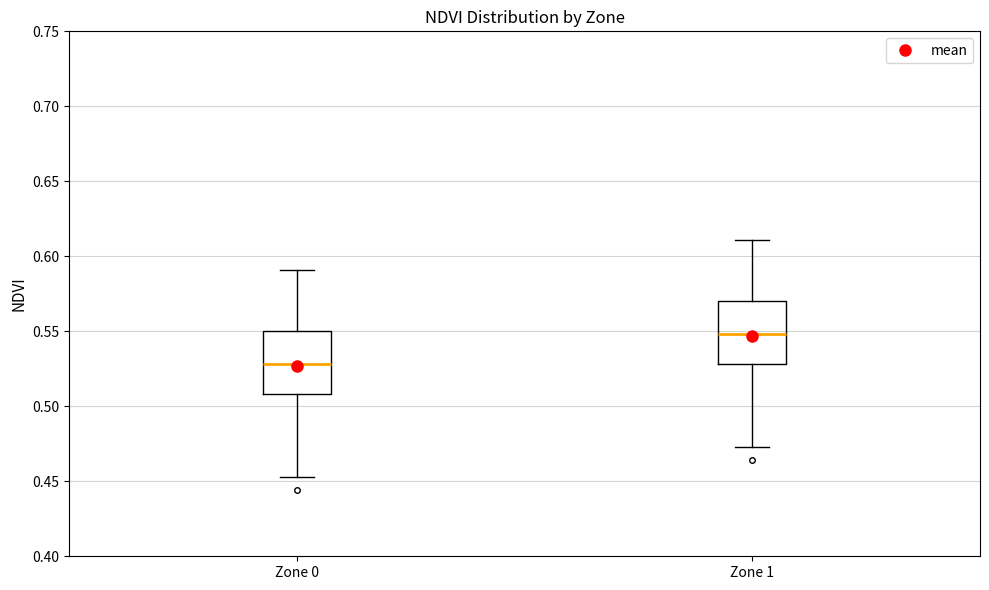

Reading left to right, read every box against the y-axis: the position of its median line, the range the box covers, and the ends of its whiskers. The values are not printed on the chart, so give them approximately, as read against the axis.

Zone 0: median 0.530, box 0.510 to 0.550, whiskers 0.455 to 0.590
Zone 1: median 0.550, box 0.530 to 0.570, whiskers 0.475 to 0.610